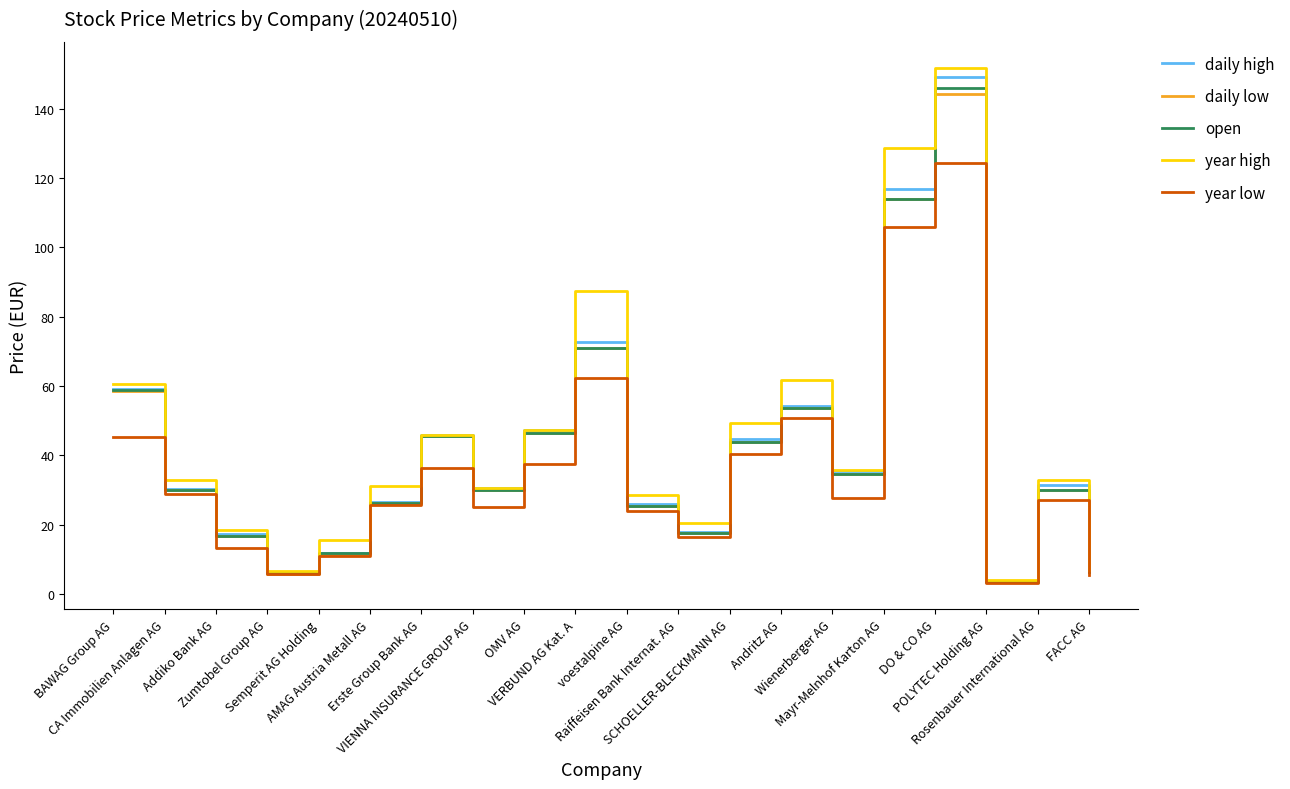

The daily low series shows 14.9 at Wienerberger AG. True or false?

False